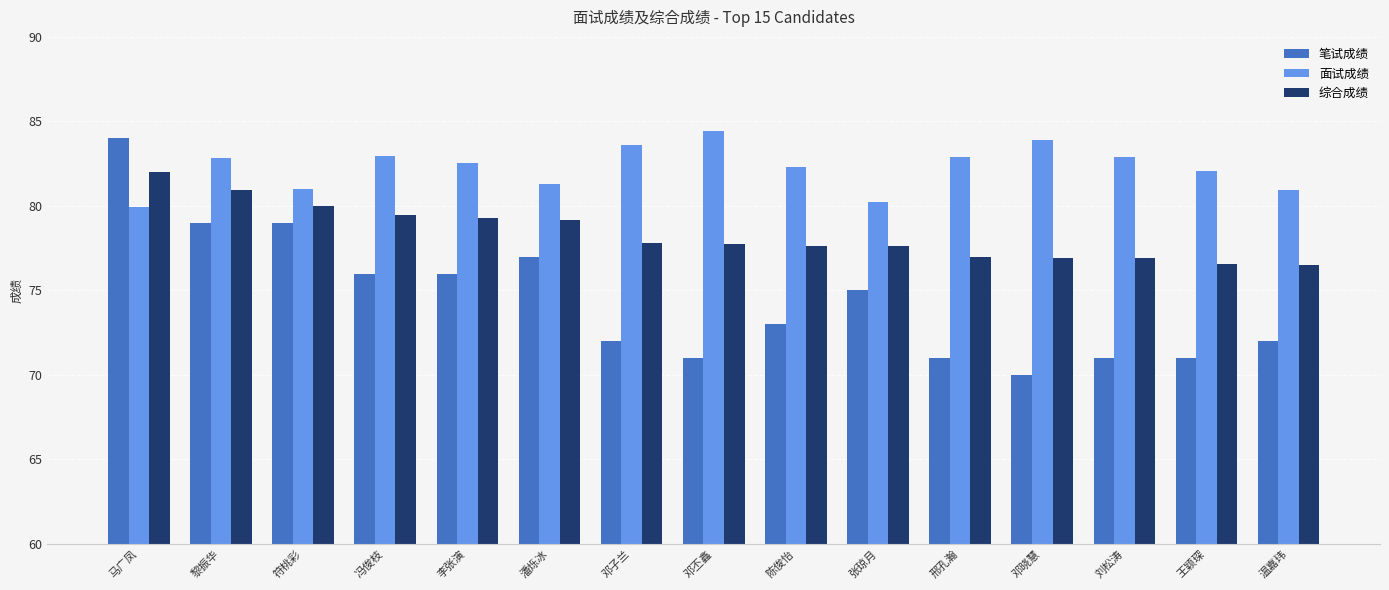

Which series has the largest range (max minus min)?

笔试成绩